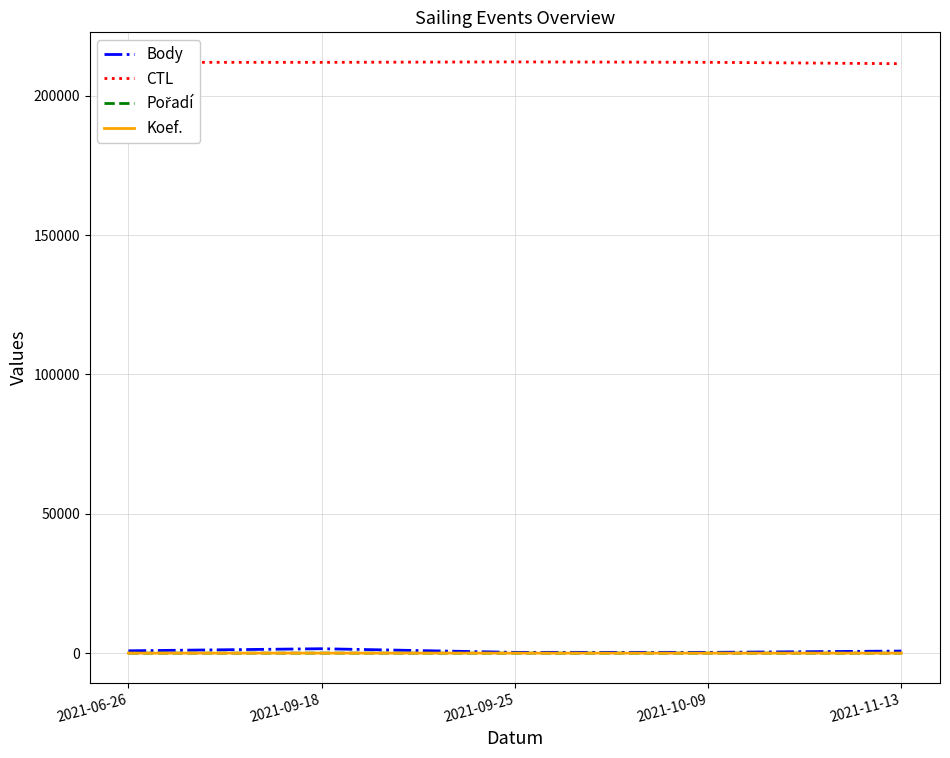

True or false: Body and CTL cross at least once.

False